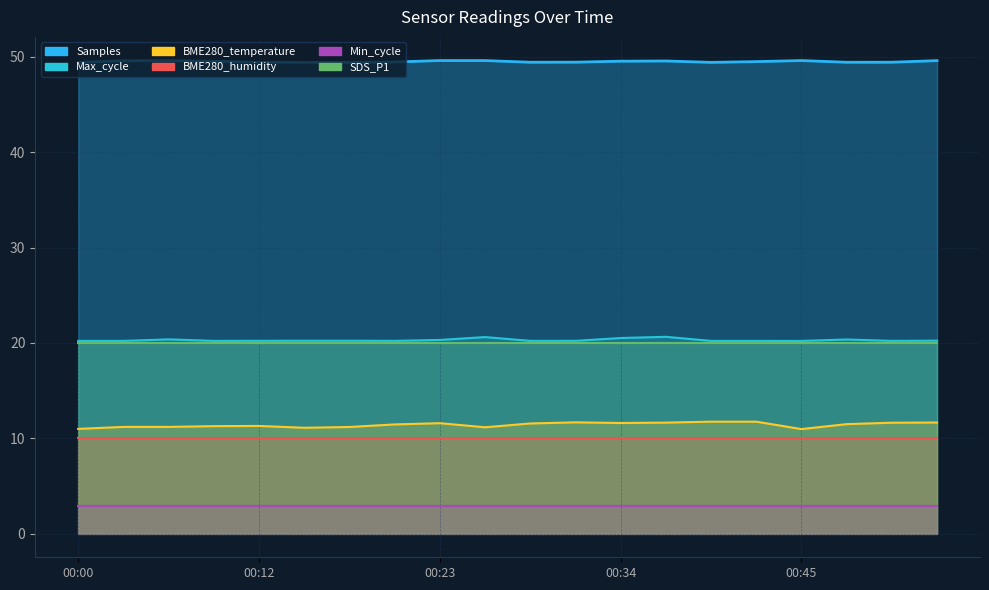

At how many categories does at least one series exceed 29?

20